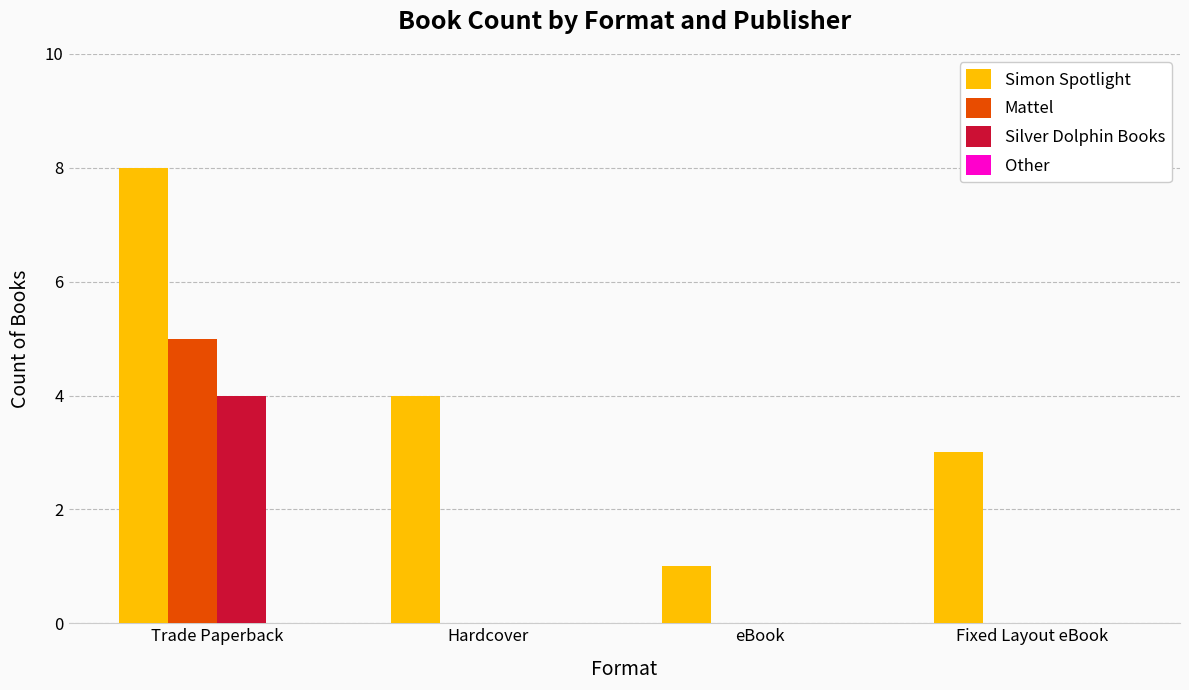

What is the sum of the Simon Spotlight values at Fixed Layout eBook and Hardcover?

7